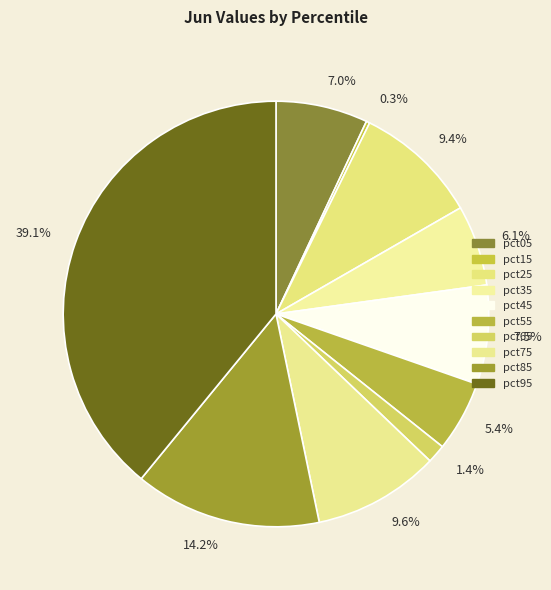

Is the sum of pct55 and pct95 greater than half?

No